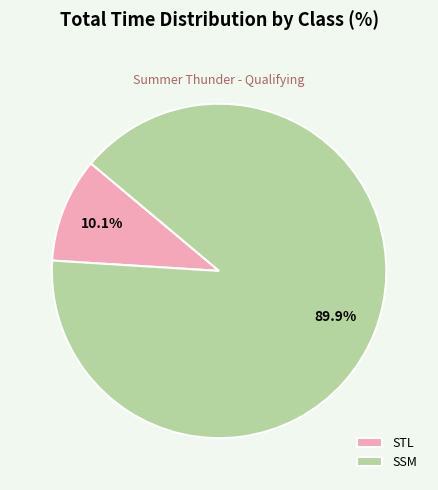

True or false: SSM accounts for 1% of the total.

False